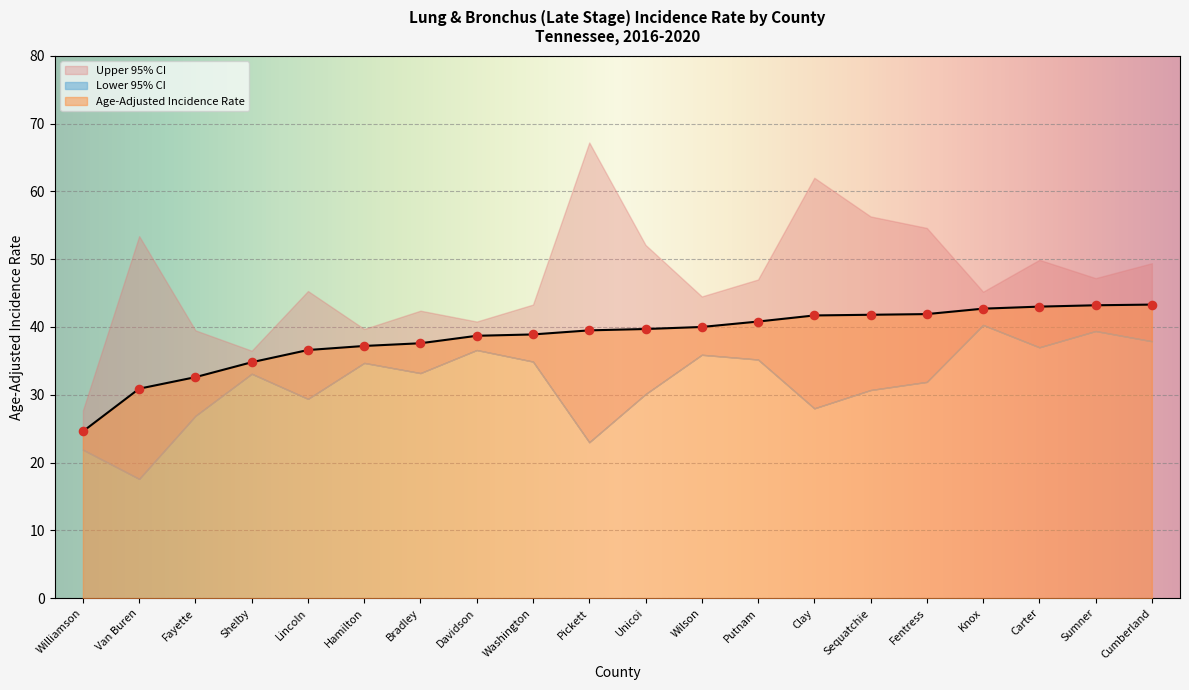

Which series has the largest total across all categories?

Upper 95% CI